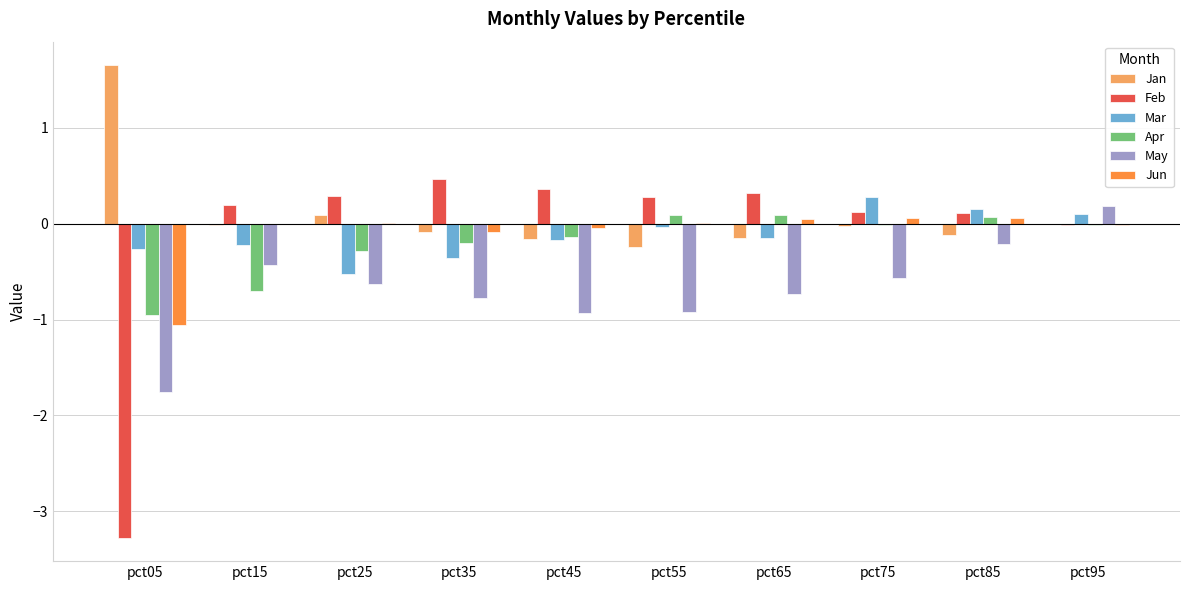

True or false: Feb has a value of -3.3 at pct05.

True